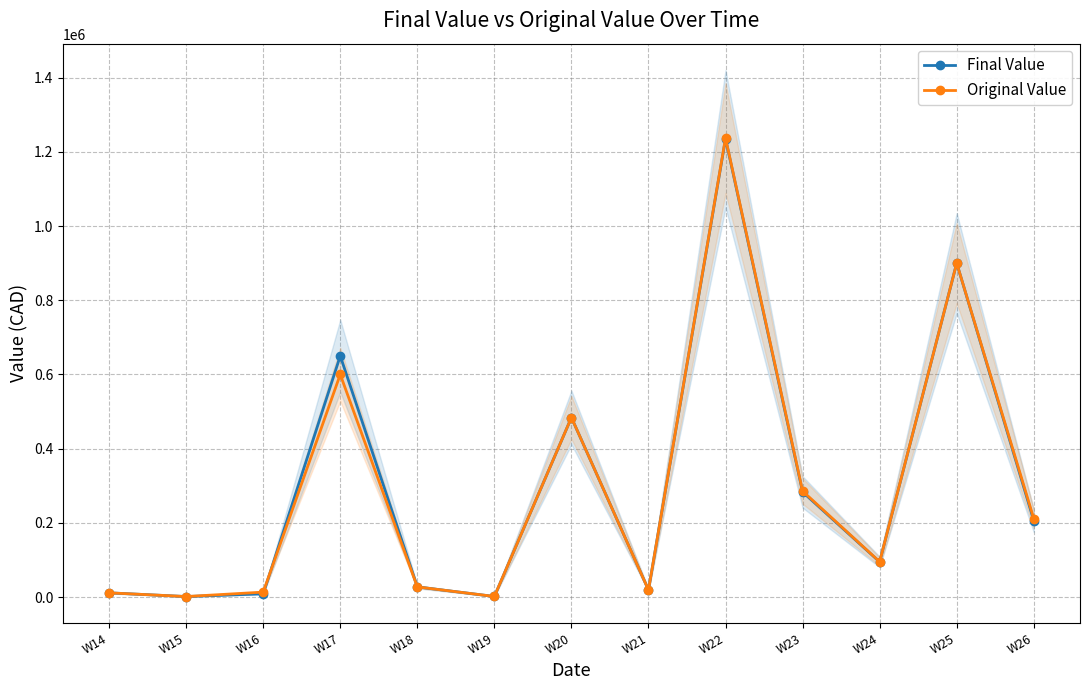

List the series in order of their overall mean, lowest first.

Original Value, Final Value